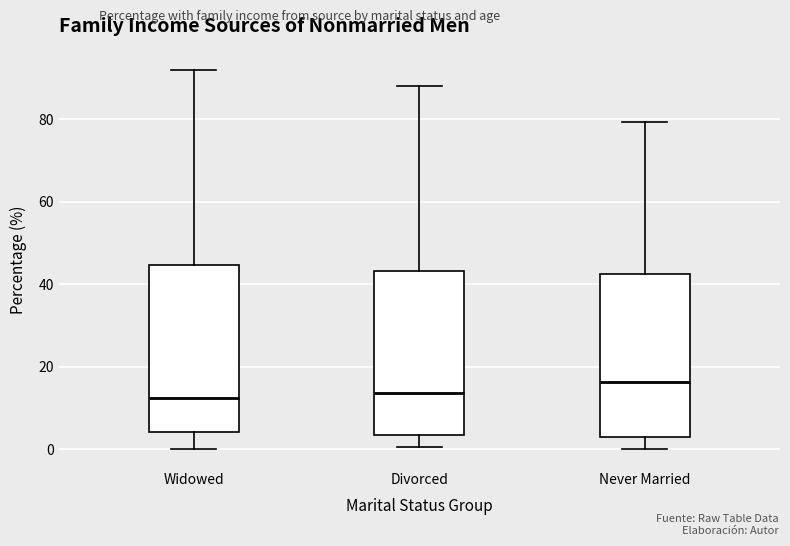

Which box has the highest median line?

Never Married